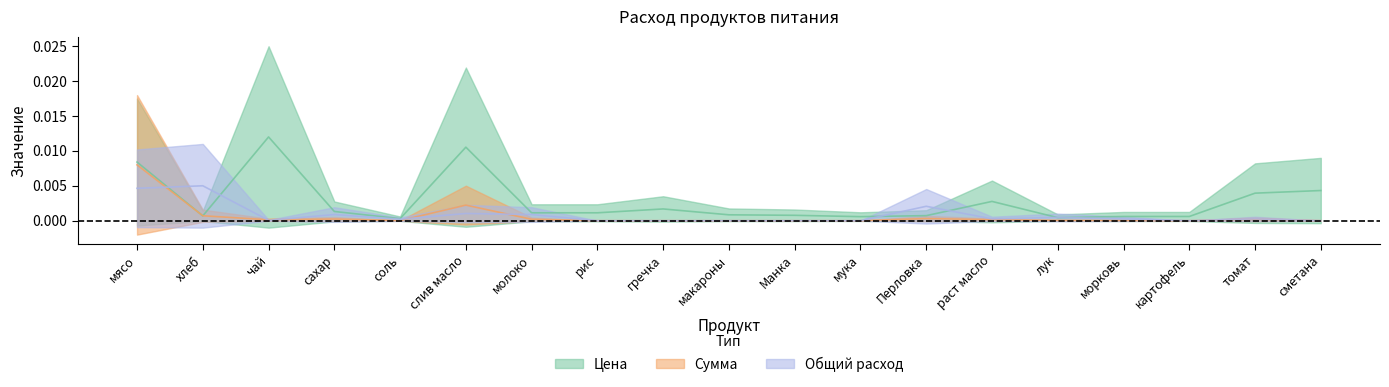

What is the label of the 12th point from the left?

мука